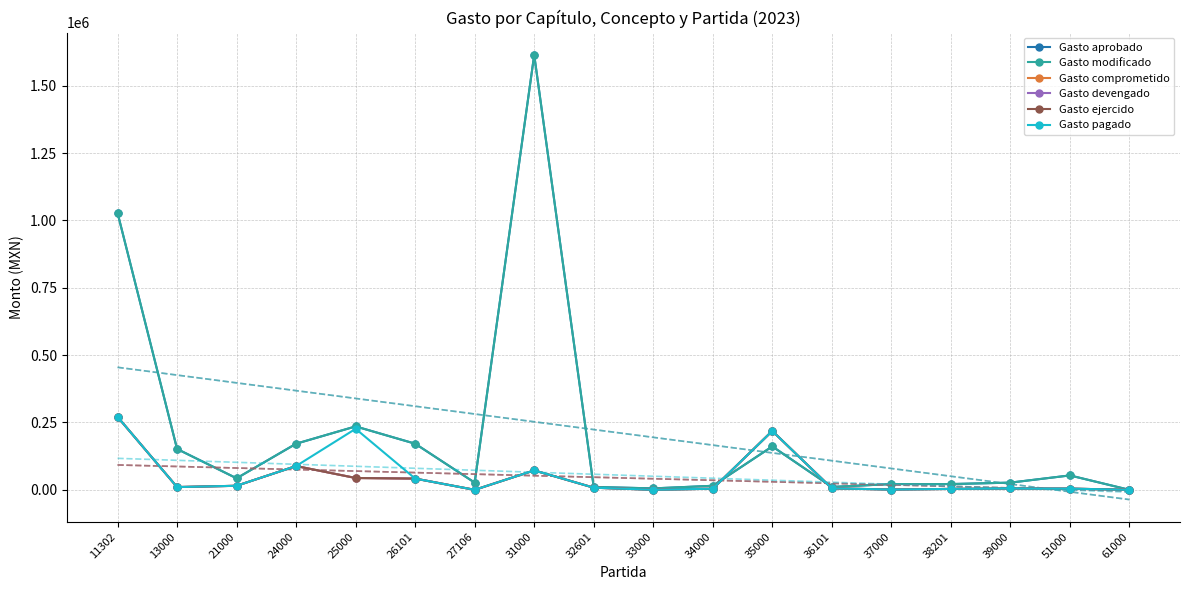

Is this an area chart (filled region under the line)?

No